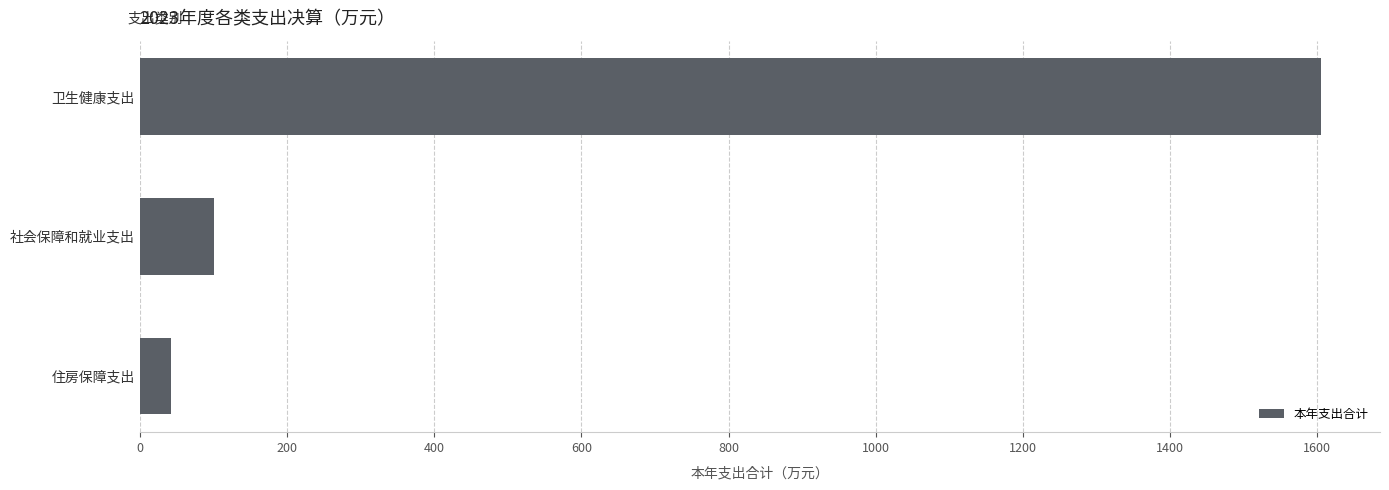

At which label is the value closest to 823?

社会保障和就业支出